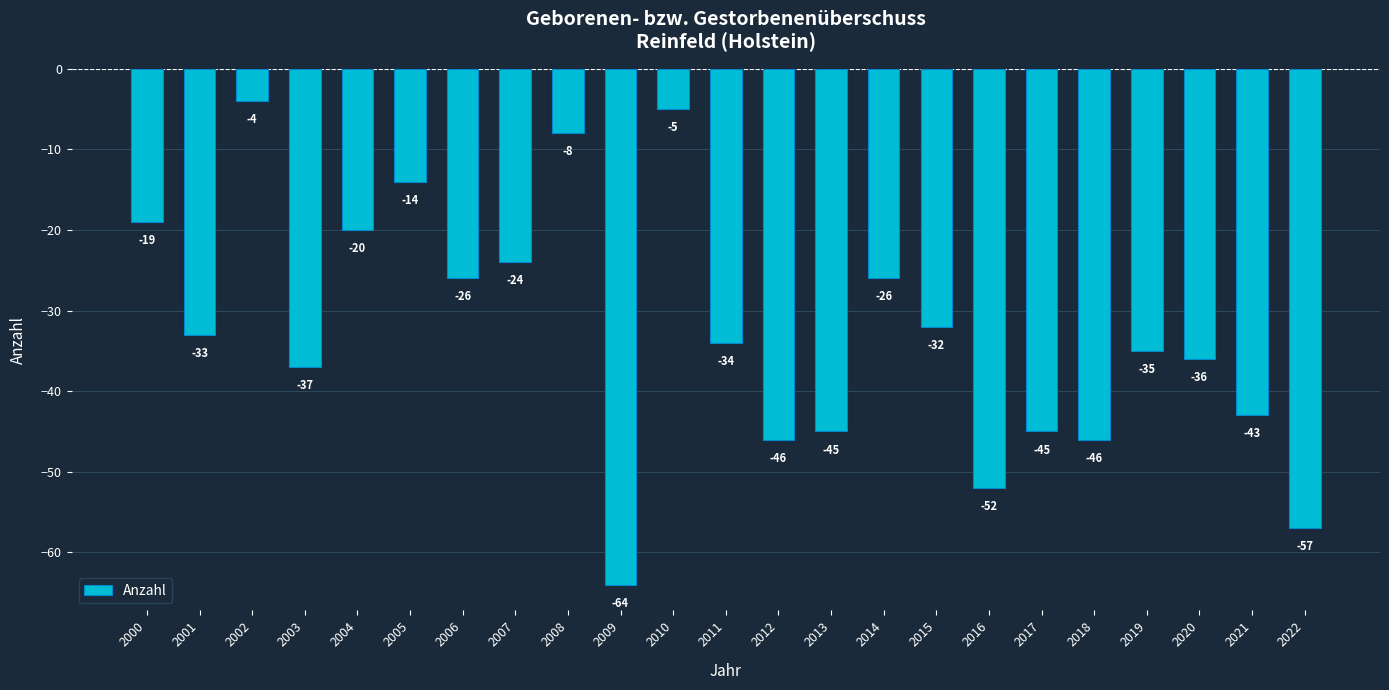

Reading left to right, what are all the values shown in this chart?

-19	-33	-4	-37	-20	-14	-26	-24	-8	-64	-5	-34	-46	-45	-26	-32	-52	-45	-46	-35	-36	-43	-57